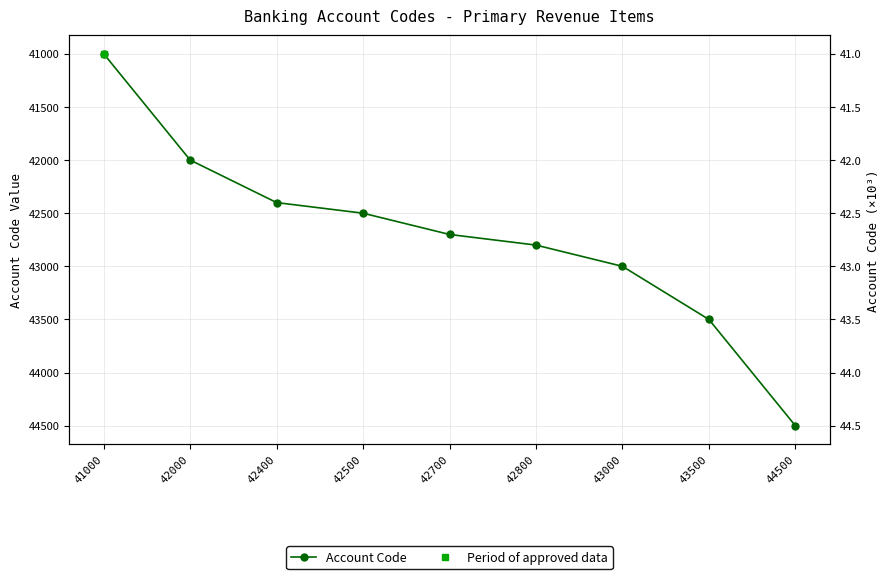

What is the difference between the second highest and minimum values?

2500